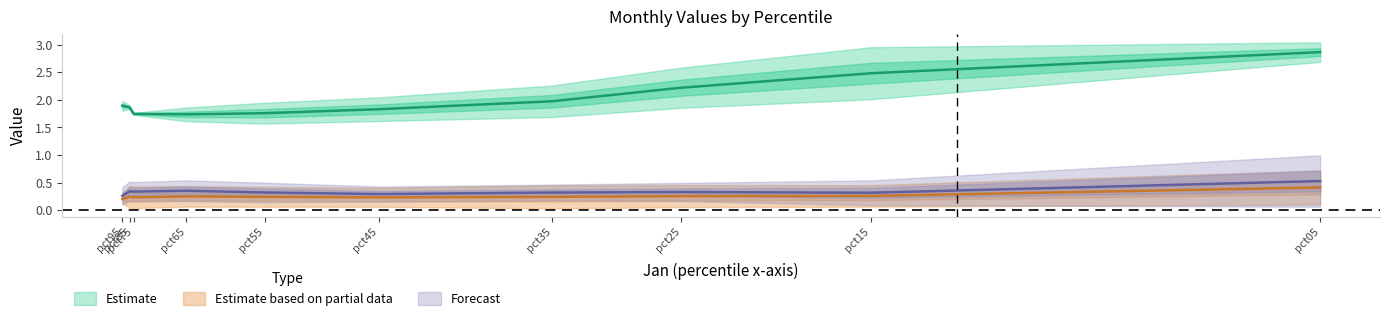

At how many categories does at least one series exceed 1?

10